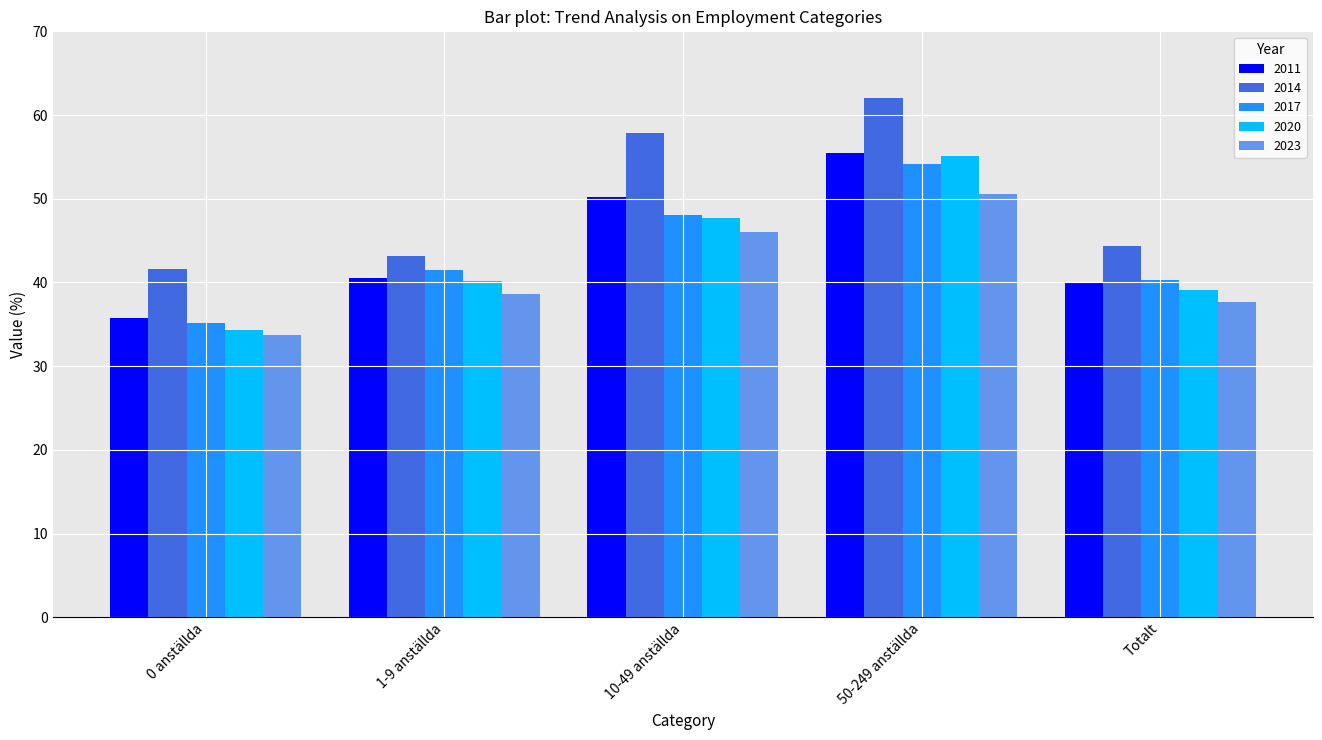

The 2017 series shows 16.6 at 1-9 anställda. True or false?

False